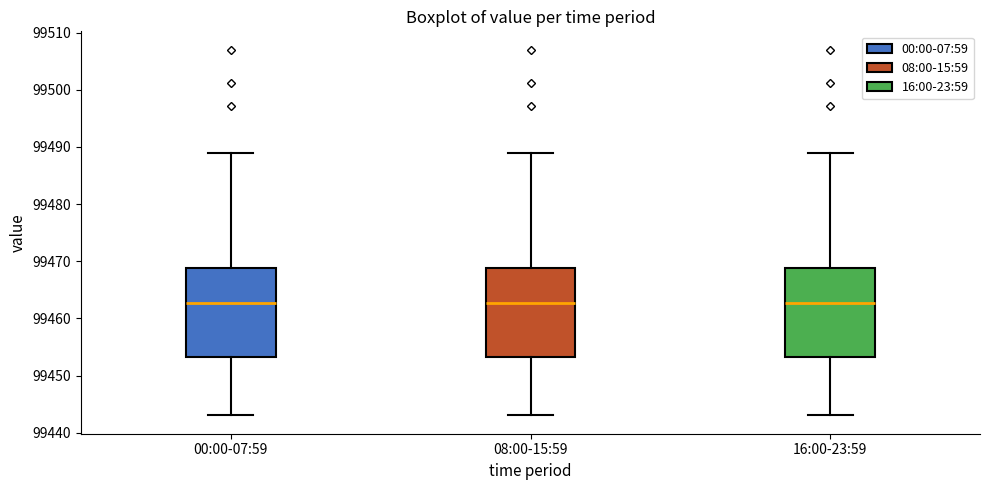

Reading left to right, read every box against the y-axis: the position of its median line, the range the box covers, and the ends of its whiskers. The values are not printed on the chart, so give them approximately, as read against the axis.

00:00-07:59: median 99463, box 99453 to 99469, whiskers 99443 to 99489
08:00-15:59: median 99463, box 99453 to 99469, whiskers 99443 to 99489
16:00-23:59: median 99463, box 99453 to 99469, whiskers 99443 to 99489